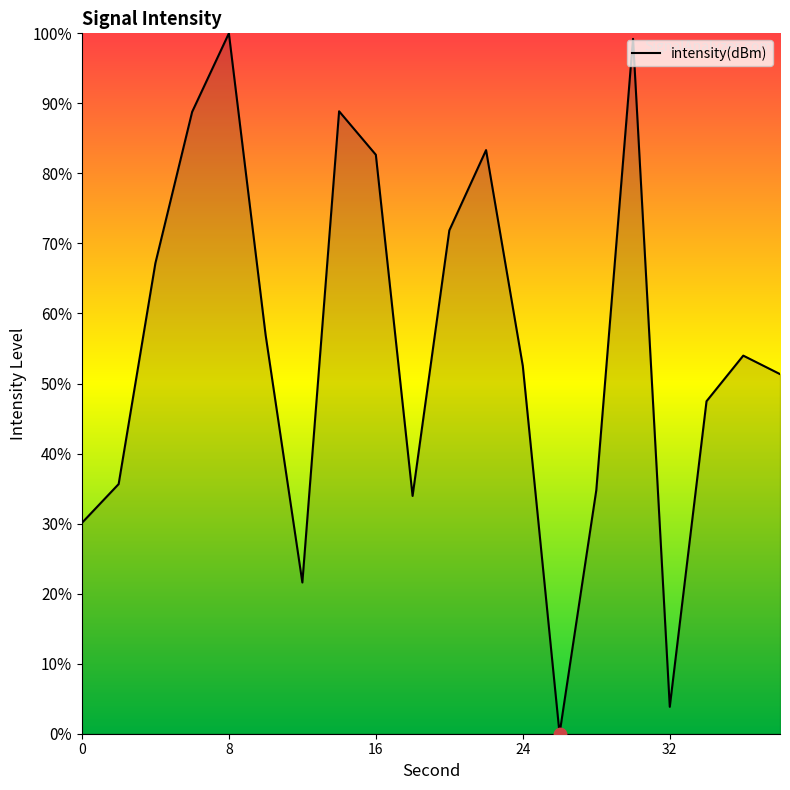

What is the difference between the maximum and minimum values?

100.0